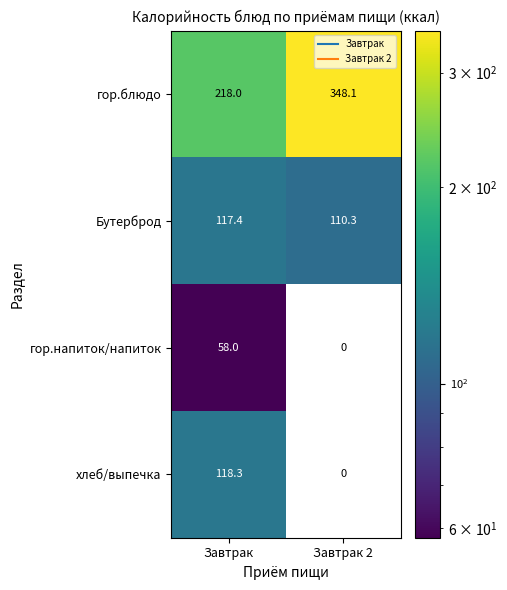

At which category is the sum across all series the highest?

Завтрак